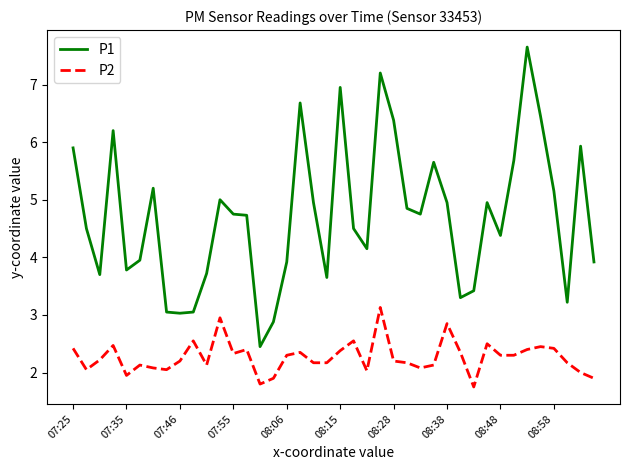

How many series are shown in this chart?

2